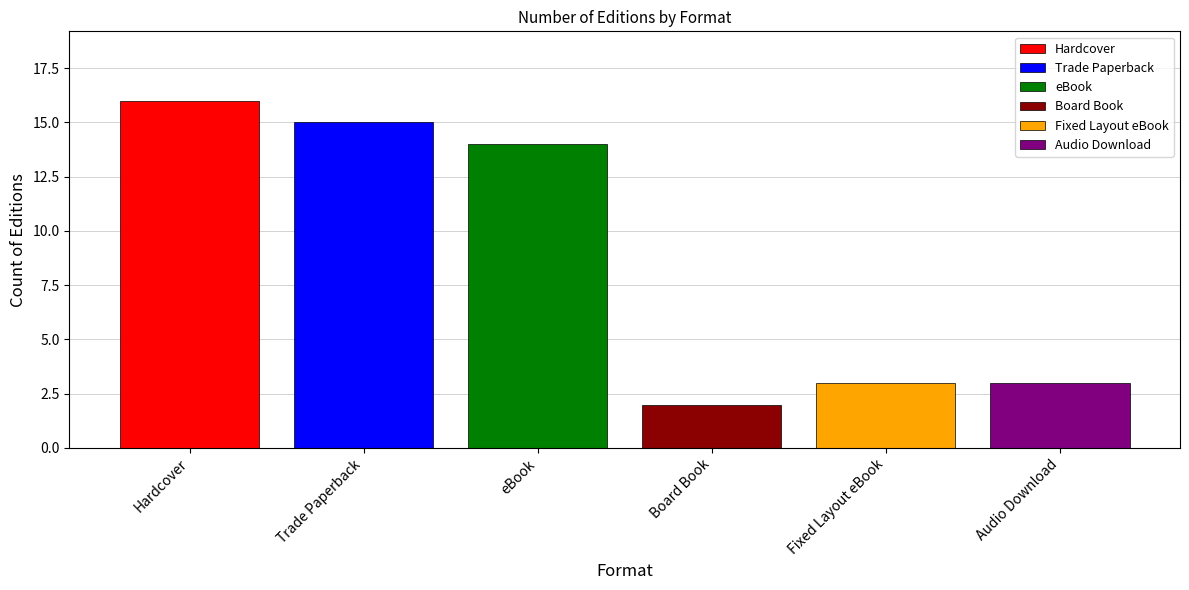

Which series has the widest spread of values?

Hardcover